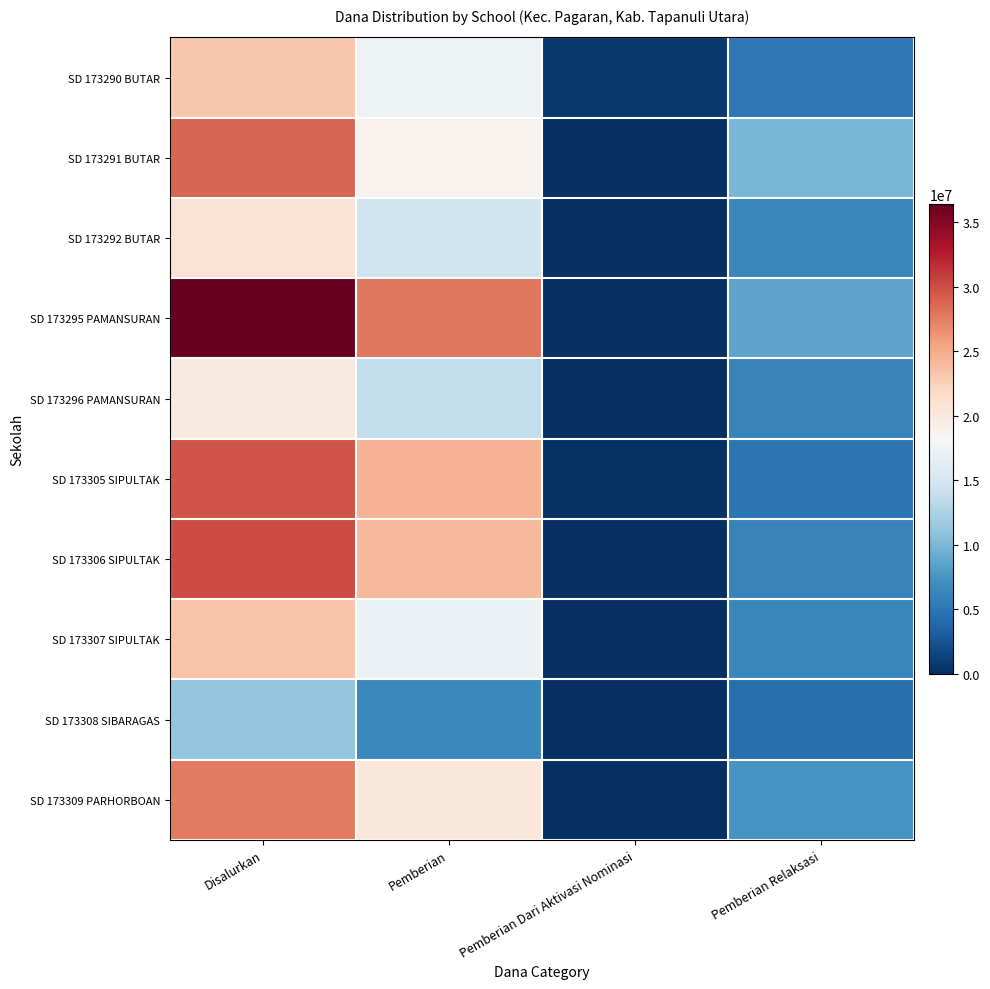

Which series has the widest spread of values?

SD 173295 PAMANSURAN